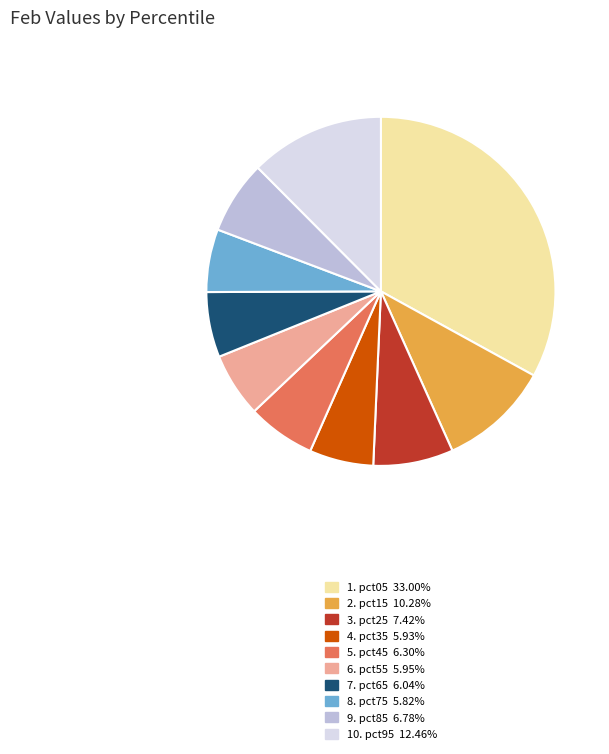

How many segments does this pie chart have?

10